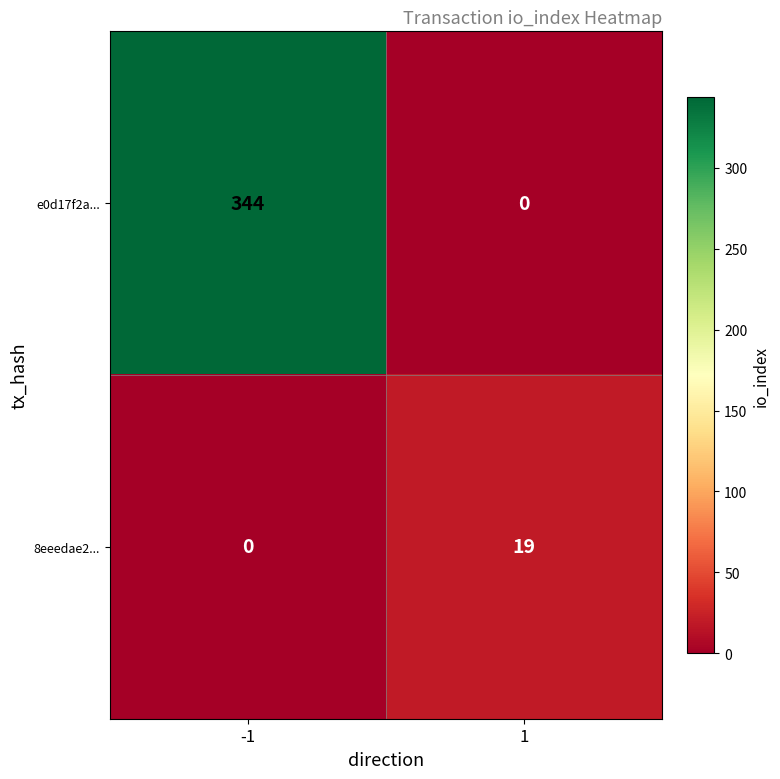

At which category is the sum across all series the highest?

-1